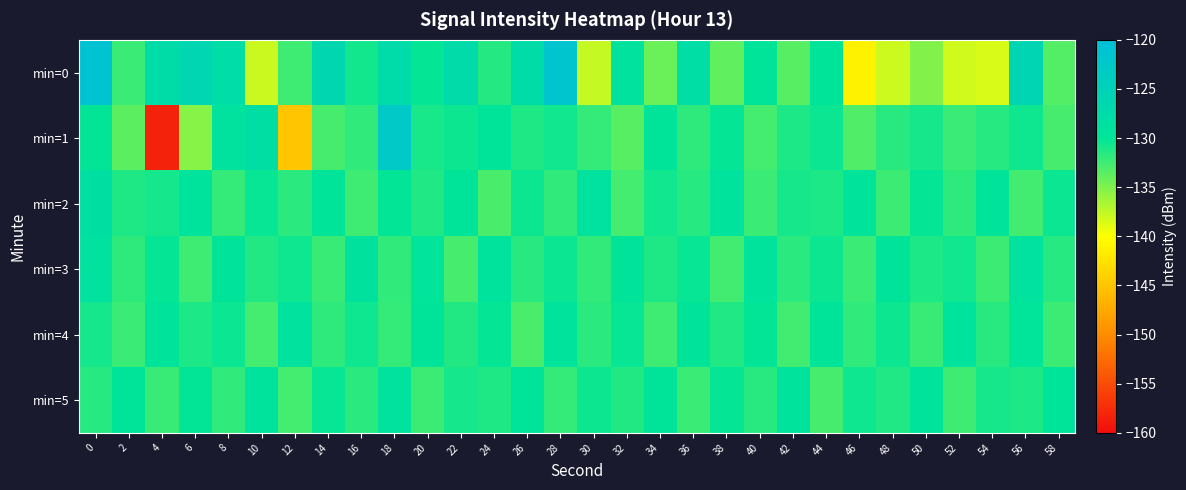

Reading right to left, extract all data points from this chart.

min=0: 58=-133.3	56=-125.9	54=-138.5	52=-138.1	50=-135.1	48=-138.0	46=-141.0	44=-129.7	42=-133.5	40=-129.8	38=-133.8	36=-128.0	34=-134.2	32=-129.3	30=-137.7	28=-121.6	26=-127.7	24=-131.4	22=-127.4	20=-130.2	18=-127.3	16=-130.8	14=-126.4	12=-132.5	10=-138.0	8=-127.9	6=-126.1	4=-127.7	2=-132.3	0=-121.1
min=1: 58=-132.8	56=-130.6	54=-131.5	52=-132.3	50=-130.9	48=-131.6	46=-133.2	44=-130.4	42=-131.1	40=-132.7	38=-130.2	36=-131.8	34=-129.9	32=-133.5	30=-132.1	28=-130.7	26=-131.2	24=-129.8	22=-130.5	20=-131.0	18=-122.8	16=-131.9	14=-132.8	12=-145.0	10=-128.3	8=-129.2	6=-135.3	4=-158.2	2=-133.6	0=-130.1
min=2: 58=-130.4	56=-132.6	54=-129.8	52=-131.8	50=-130.2	48=-132.4	46=-129.6	44=-131.1	42=-130.9	40=-132.3	38=-129.5	36=-131.5	34=-130.7	32=-132.7	30=-129.3	28=-131.9	26=-130.5	24=-132.9	22=-129.7	20=-131.3	18=-130.1	16=-132.5	14=-129.9	12=-131.7	10=-130.3	8=-132.1	6=-129.4	4=-130.8	2=-131.2	0=-128.5
min=3: 58=-131.5	56=-129.2	54=-132.4	52=-130.7	50=-131.1	48=-129.9	46=-132.3	44=-130.5	42=-131.7	40=-129.4	38=-132.6	36=-130.3	34=-131.2	32=-129.8	30=-132.0	28=-130.4	26=-131.6	24=-129.5	22=-132.8	20=-130.0	18=-131.9	16=-129.1	14=-132.2	12=-130.6	10=-131.4	8=-129.7	6=-132.5	4=-130.2	2=-131.8	0=-129.3
min=4: 58=-132.4	56=-130.0	54=-131.6	52=-129.4	50=-132.2	48=-130.5	46=-131.9	44=-129.7	42=-132.6	40=-130.1	38=-131.3	36=-129.8	34=-132.5	32=-130.3	30=-131.7	28=-129.5	26=-132.9	24=-130.2	22=-131.4	20=-129.9	18=-132.1	16=-130.6	14=-131.8	12=-129.2	10=-132.7	8=-130.4	6=-131.1	4=-129.6	2=-132.3	0=-130.8
min=5: 58=-129.8	56=-131.1	54=-130.9	52=-132.5	50=-129.6	48=-131.3	46=-130.6	44=-132.8	42=-129.4	40=-131.6	38=-130.2	36=-132.3	34=-129.9	32=-131.4	30=-130.5	28=-132.1	26=-129.7	24=-131.2	22=-130.8	20=-132.4	18=-129.3	16=-131.7	14=-130.3	12=-132.7	10=-129.5	8=-131.9	6=-130.1	4=-132.2	2=-129.8	0=-131.5